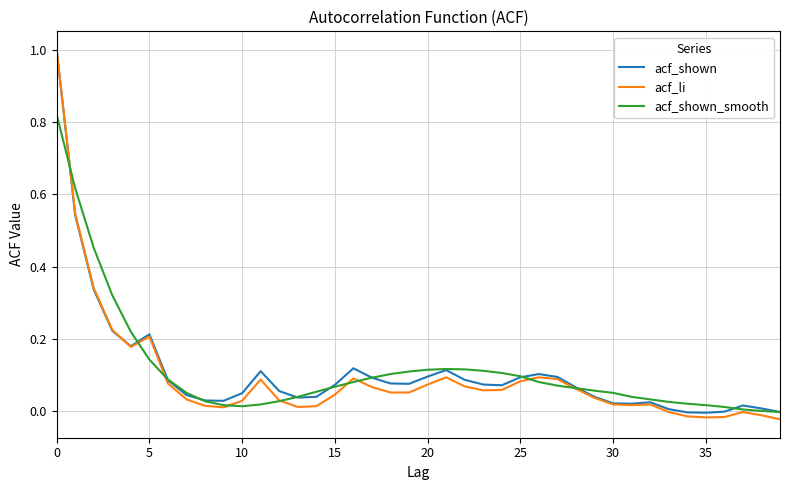

Count the number of data series in this chart.

3